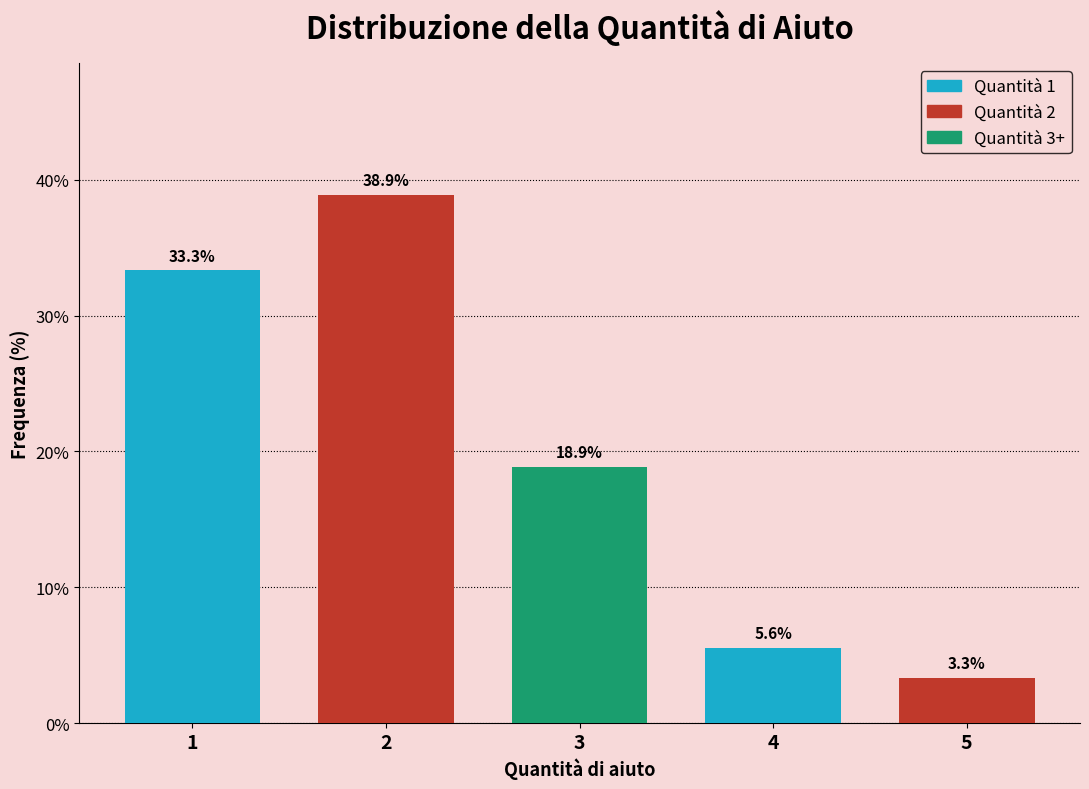

Reading right to left, extract all data points from this chart.

3.3	5.6	18.9	38.9	33.3